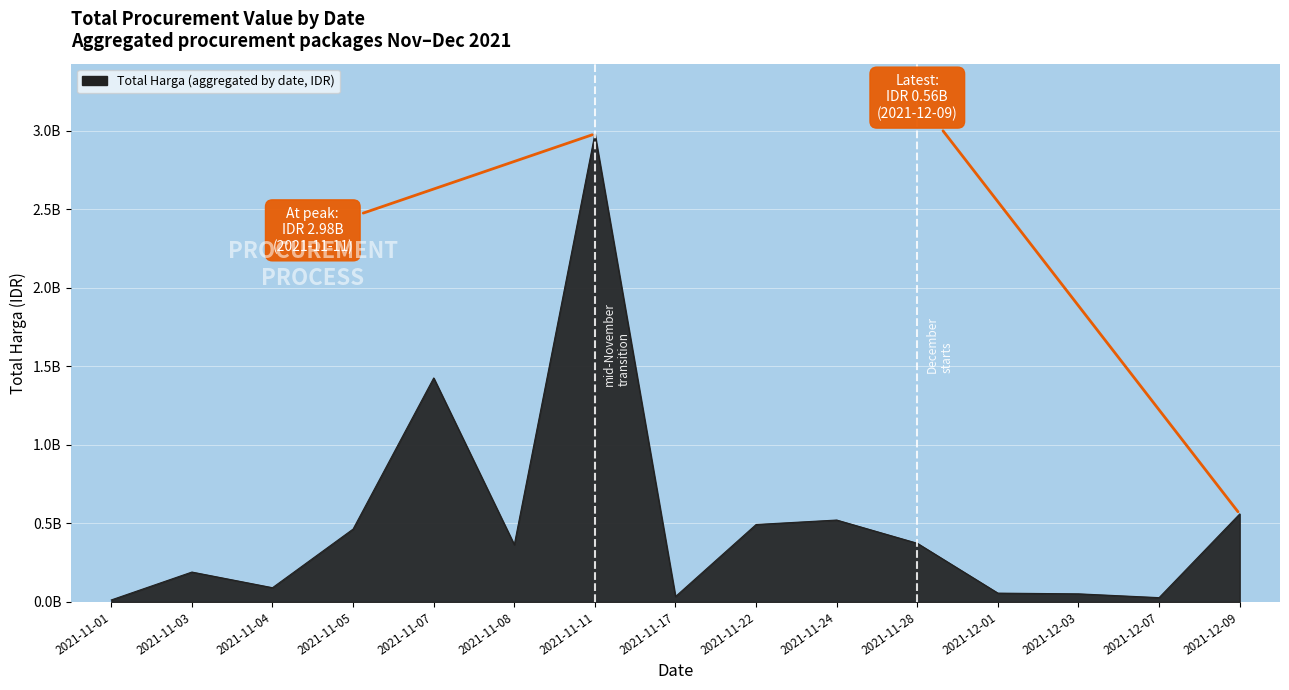

Is it true that the value at 2021-11-11 is 2979853240?

True